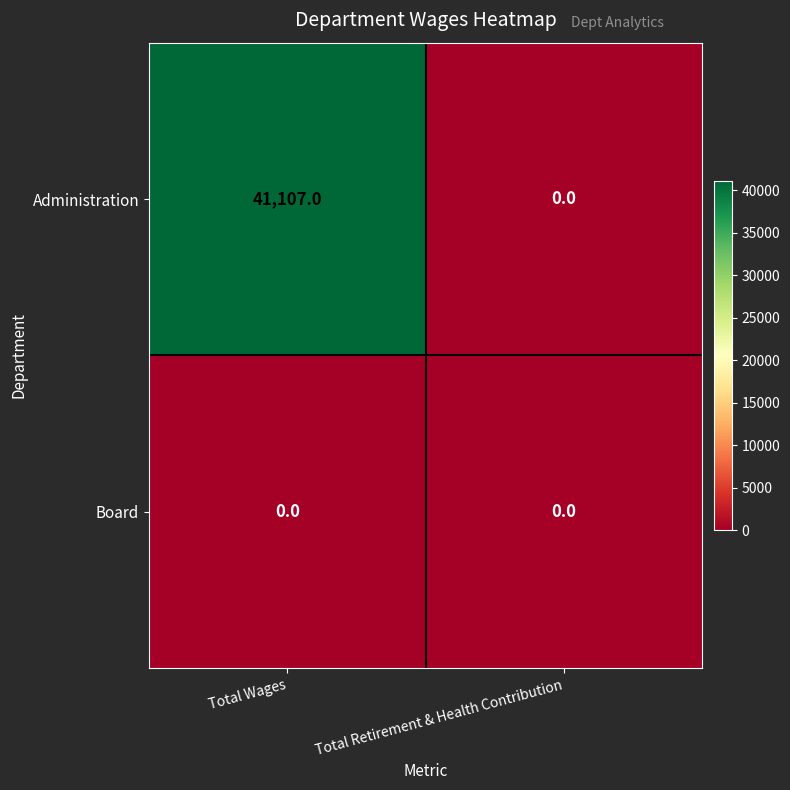

At how many categories does at least one series exceed 7902?

1